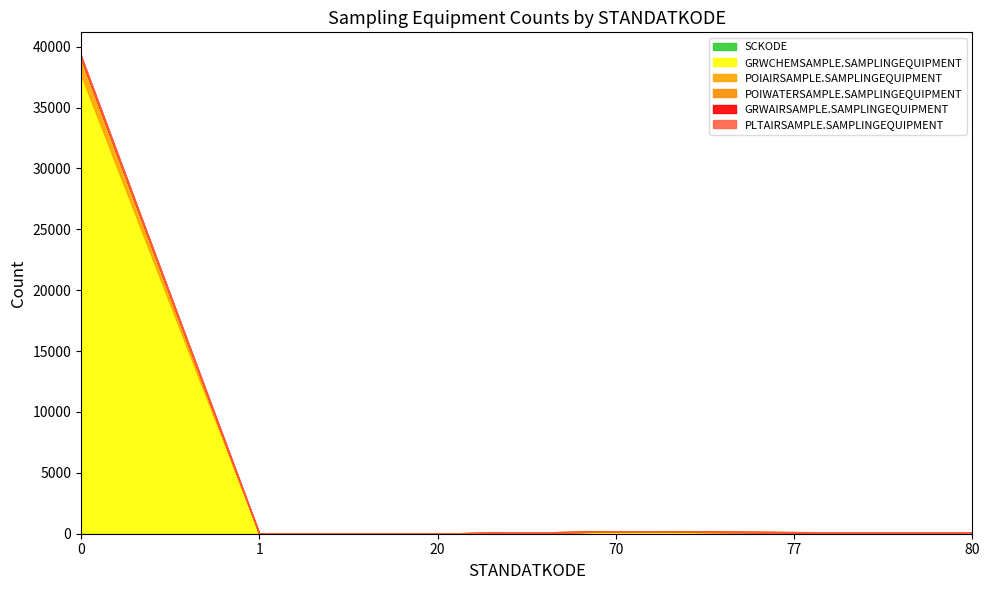

Which series has the largest total across all categories?

GRWCHEMSAMPLE.SAMPLINGEQUIPMENT